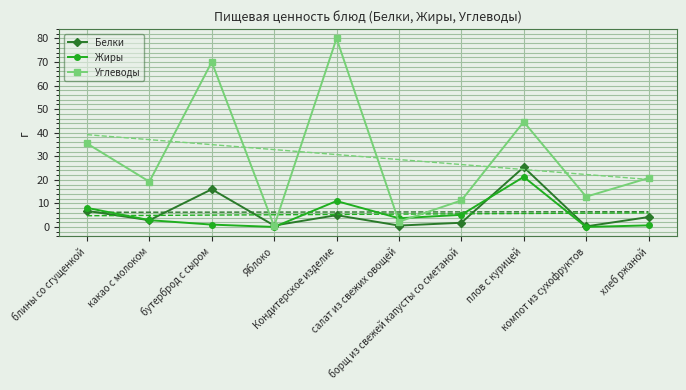

After their last crossing, which series has the higher values: Белки or Жиры?

Белки